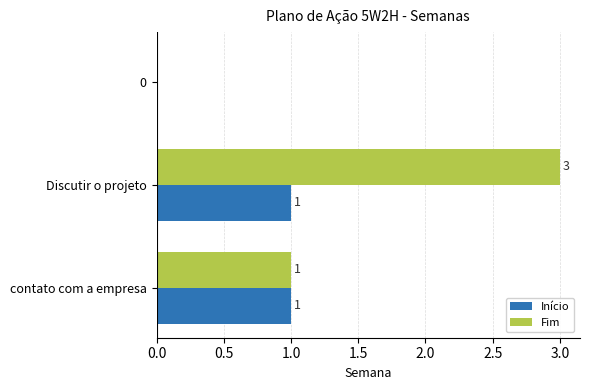

True or false: Início has a value of 0 at 0.

True